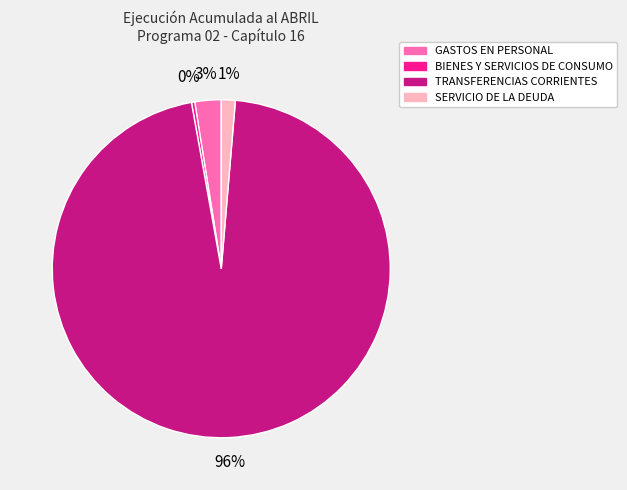

Count the number of slices in the pie.

4